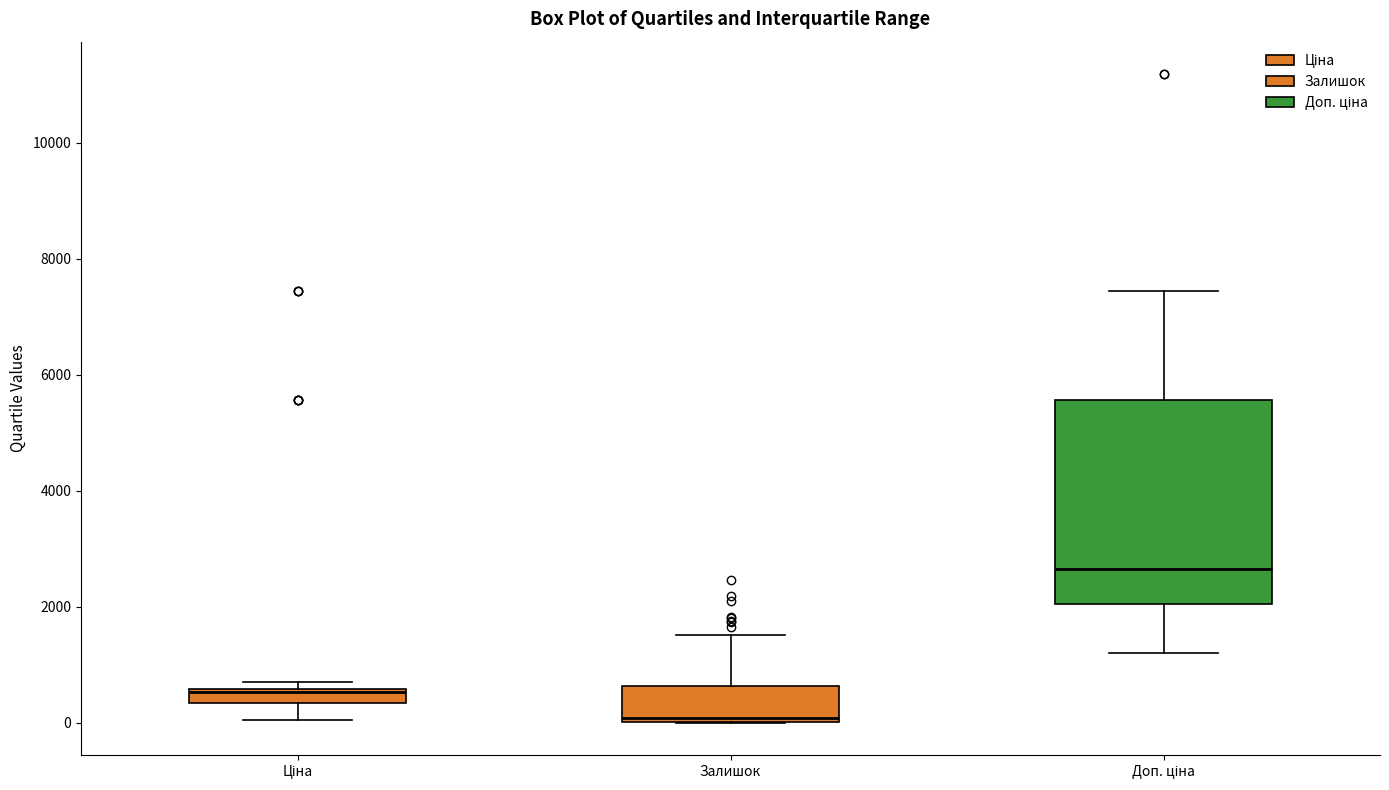

Which box is the tallest, from its lower edge to its upper edge?

Доп. ціна